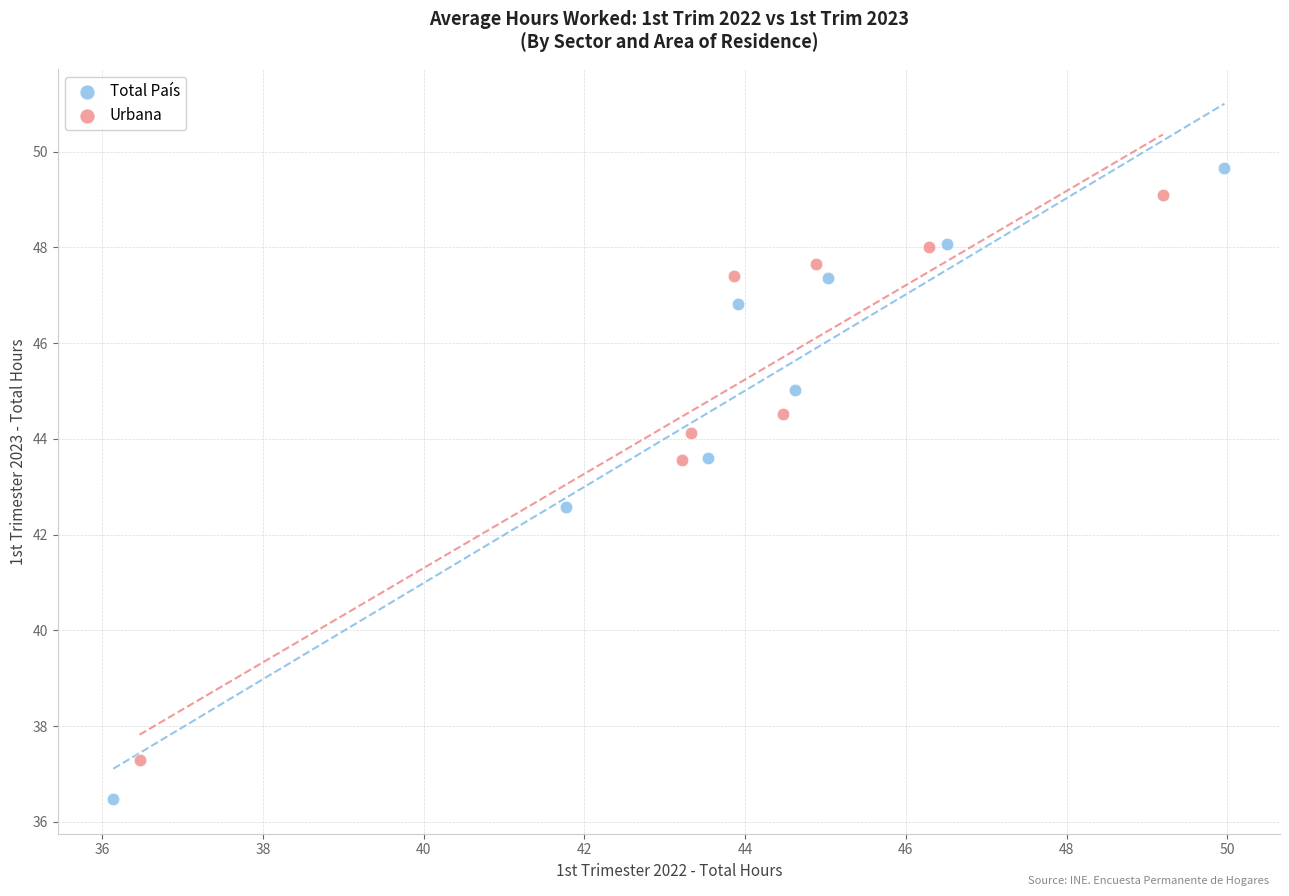

Which series contains the lowest Y value?

Total País